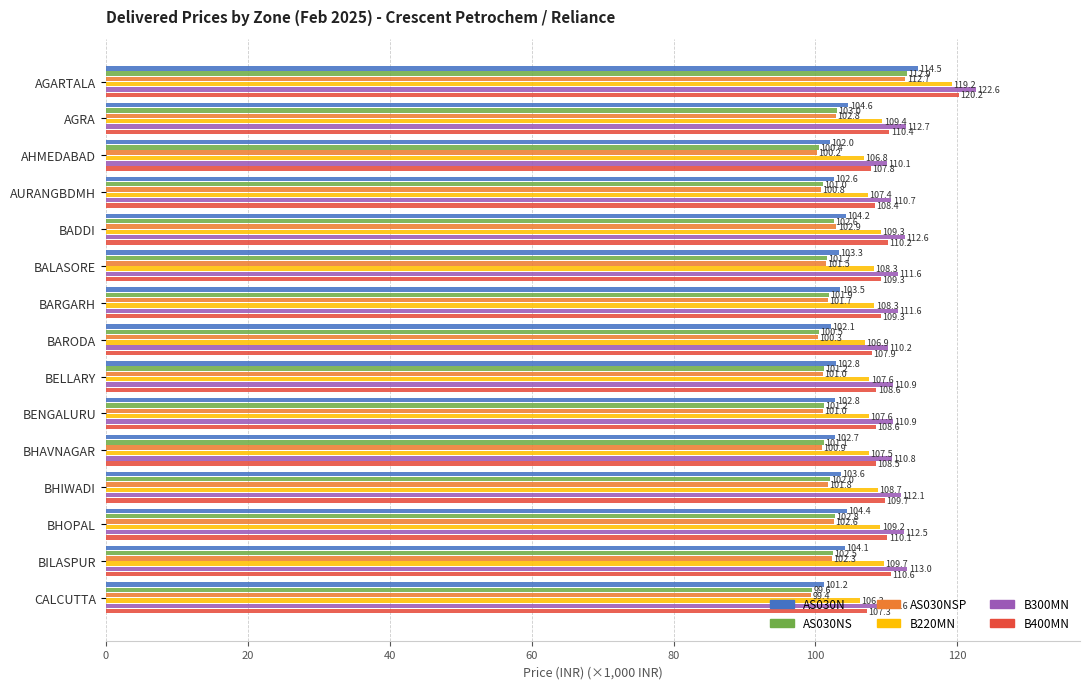

Which category has the lowest value across all series?

CALCUTTA